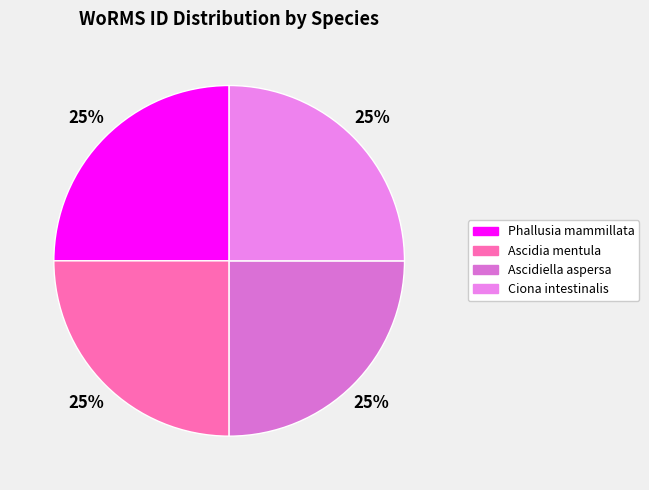

How many segments does this pie chart have?

4